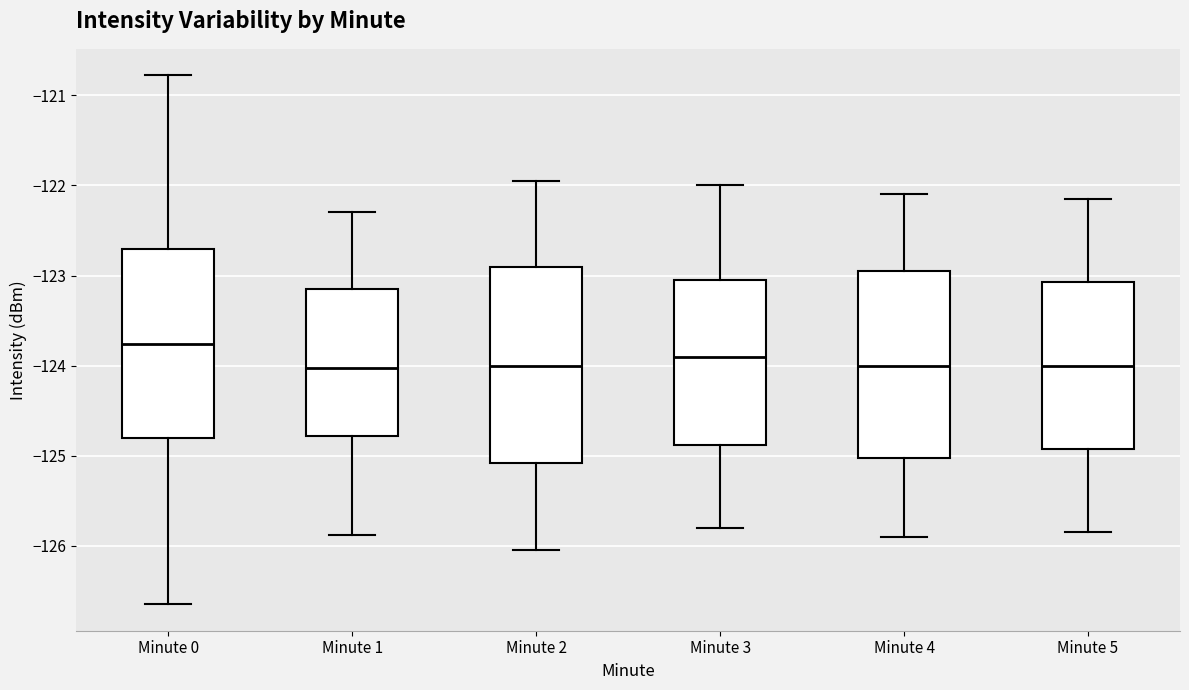

Which box's median line is the highest?

Minute 0